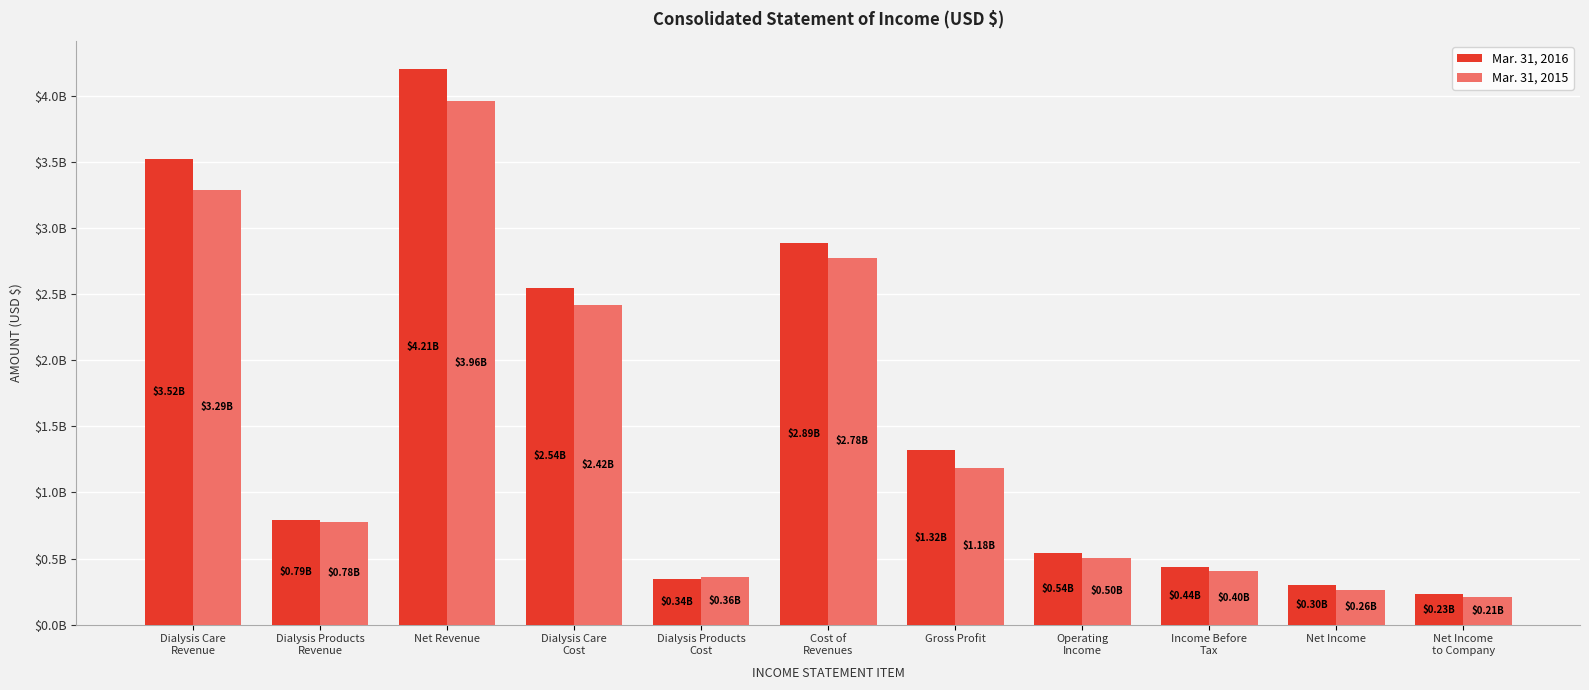

Does the chart contain stacked bars?

No